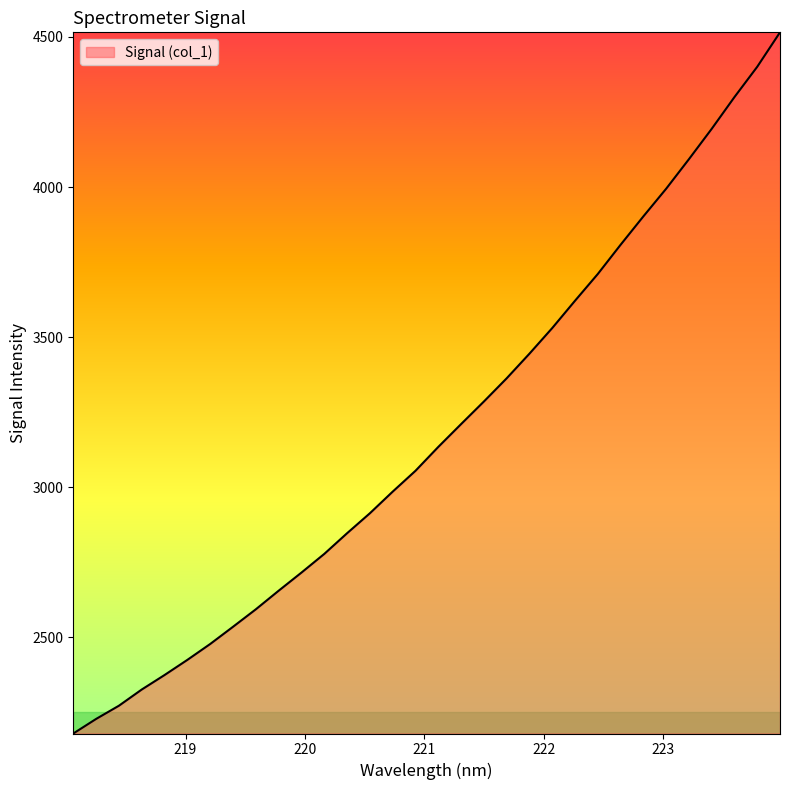

What is the maximum value shown in the chart?

4515.4